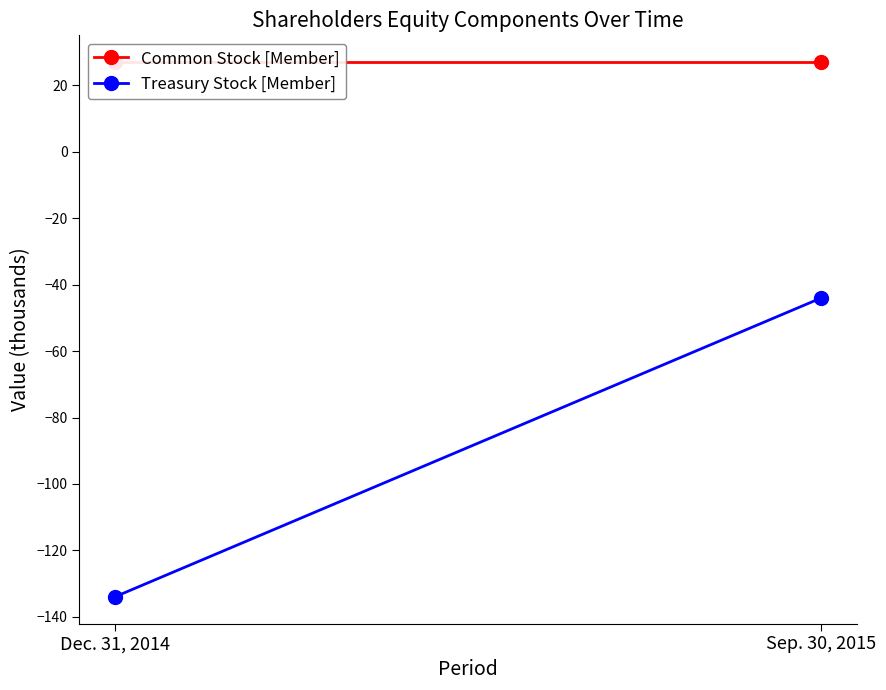

Which series has the largest total across all categories?

Common Stock [Member]